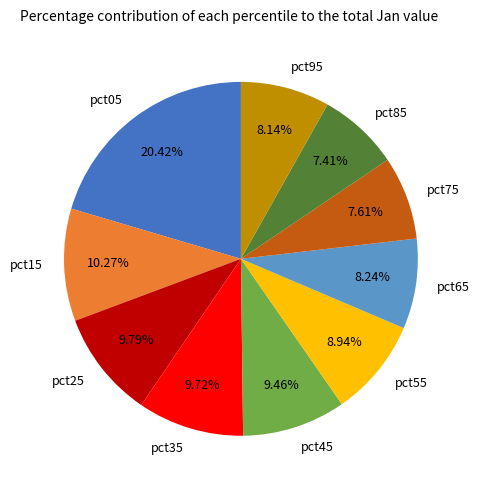

What percentage is the pct55 slice, to the nearest percent?

9%